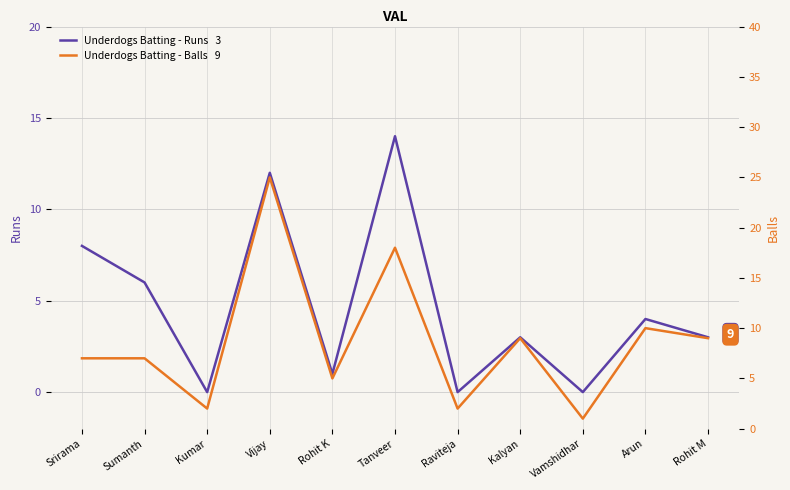

Which series ends up on top after the final intersection of Balls and Runs?

Balls